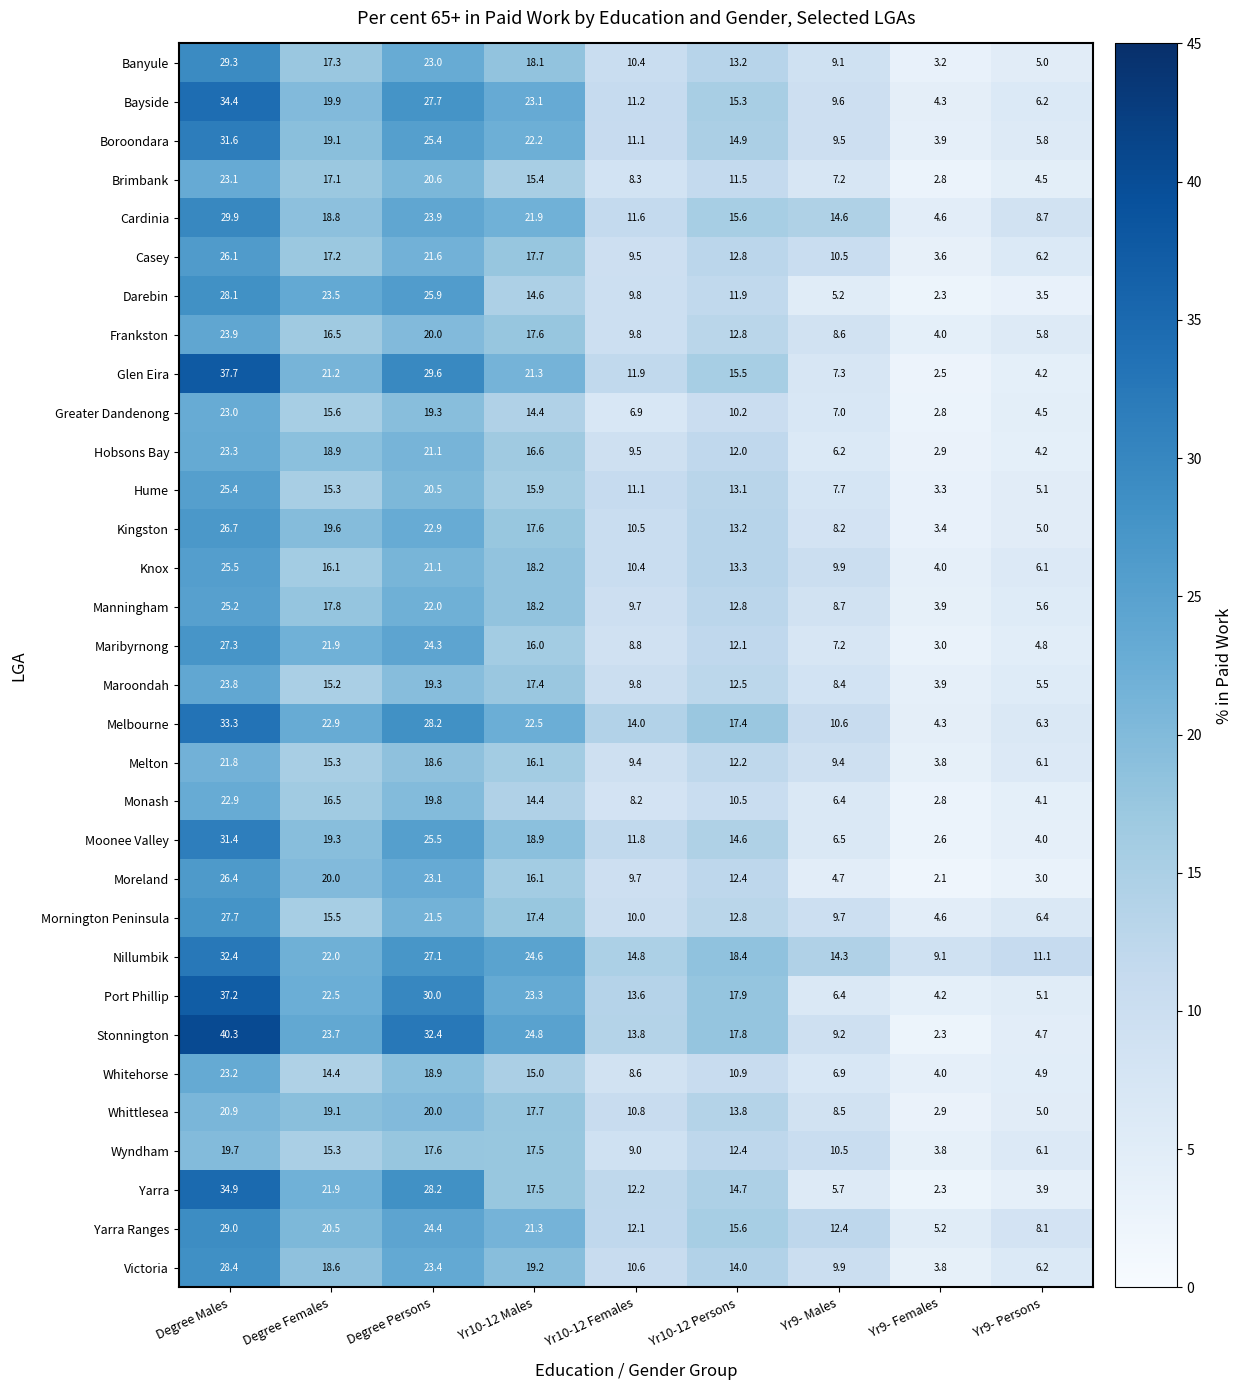

List the labels in order of Banyule value, smallest first.

Yr9- Females, Yr9- Persons, Yr9- Males, Yr10-12 Females, Yr10-12 Persons, Degree Females, Yr10-12 Males, Degree Persons, Degree Males